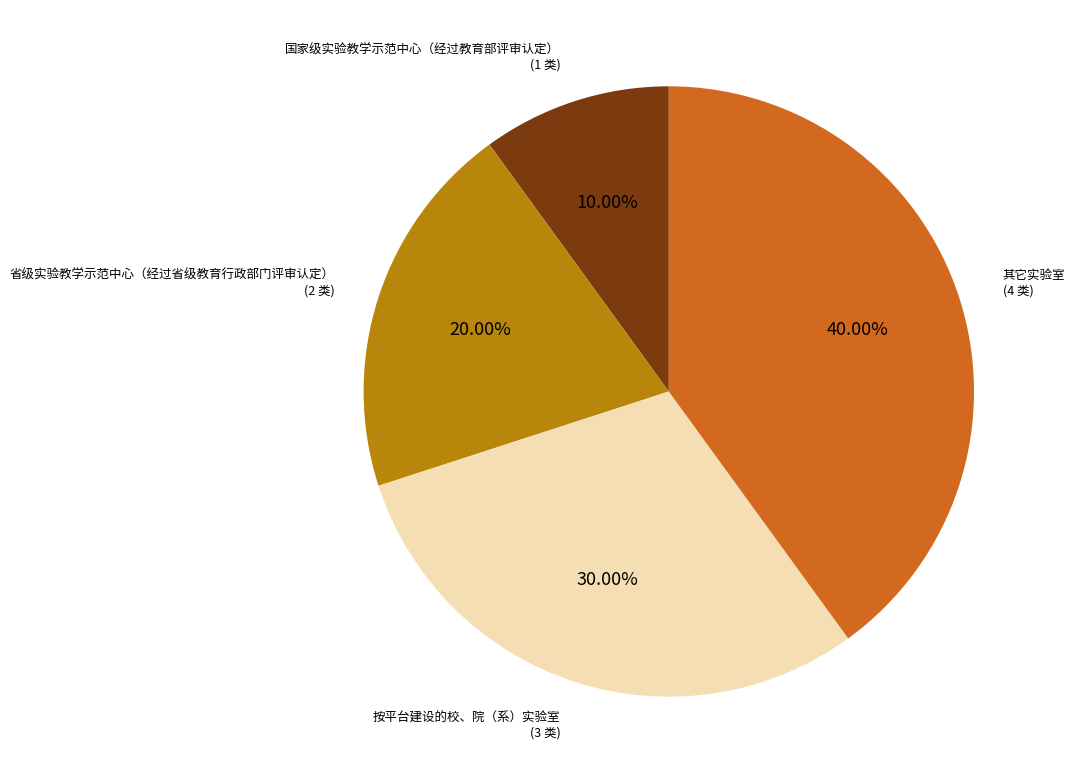

Which slice is the largest?

其它实验室